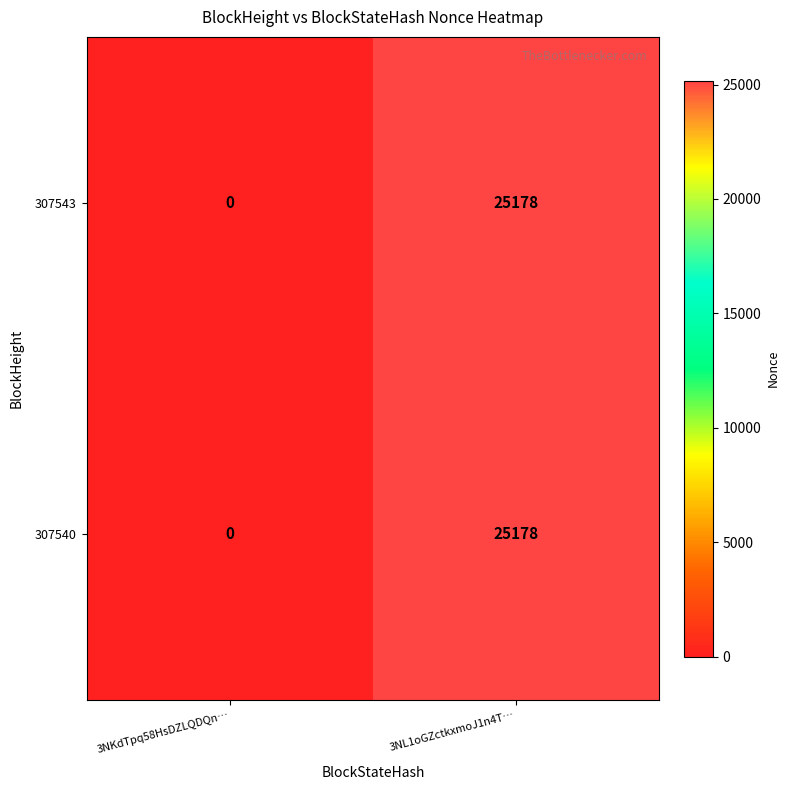

At which label is 307540 closest to 12589?

3NKdTpq58HsDZLQDQn…